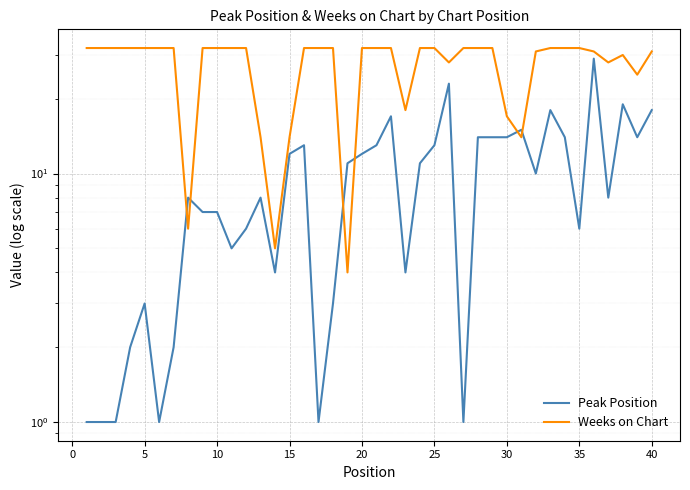

Count the number of data series in this chart.

2